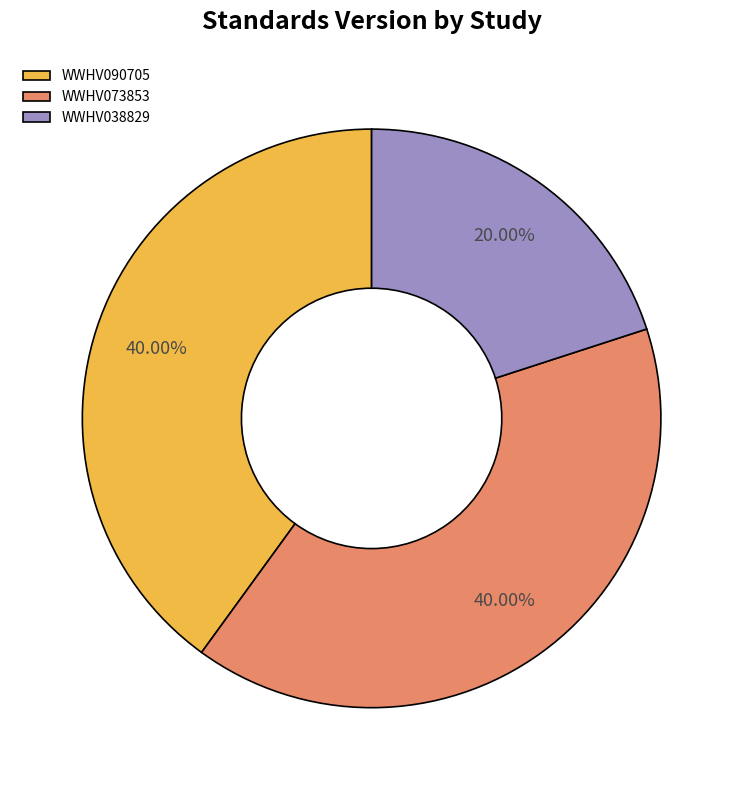

Does WWHV073853 account for over 50% of the chart?

No